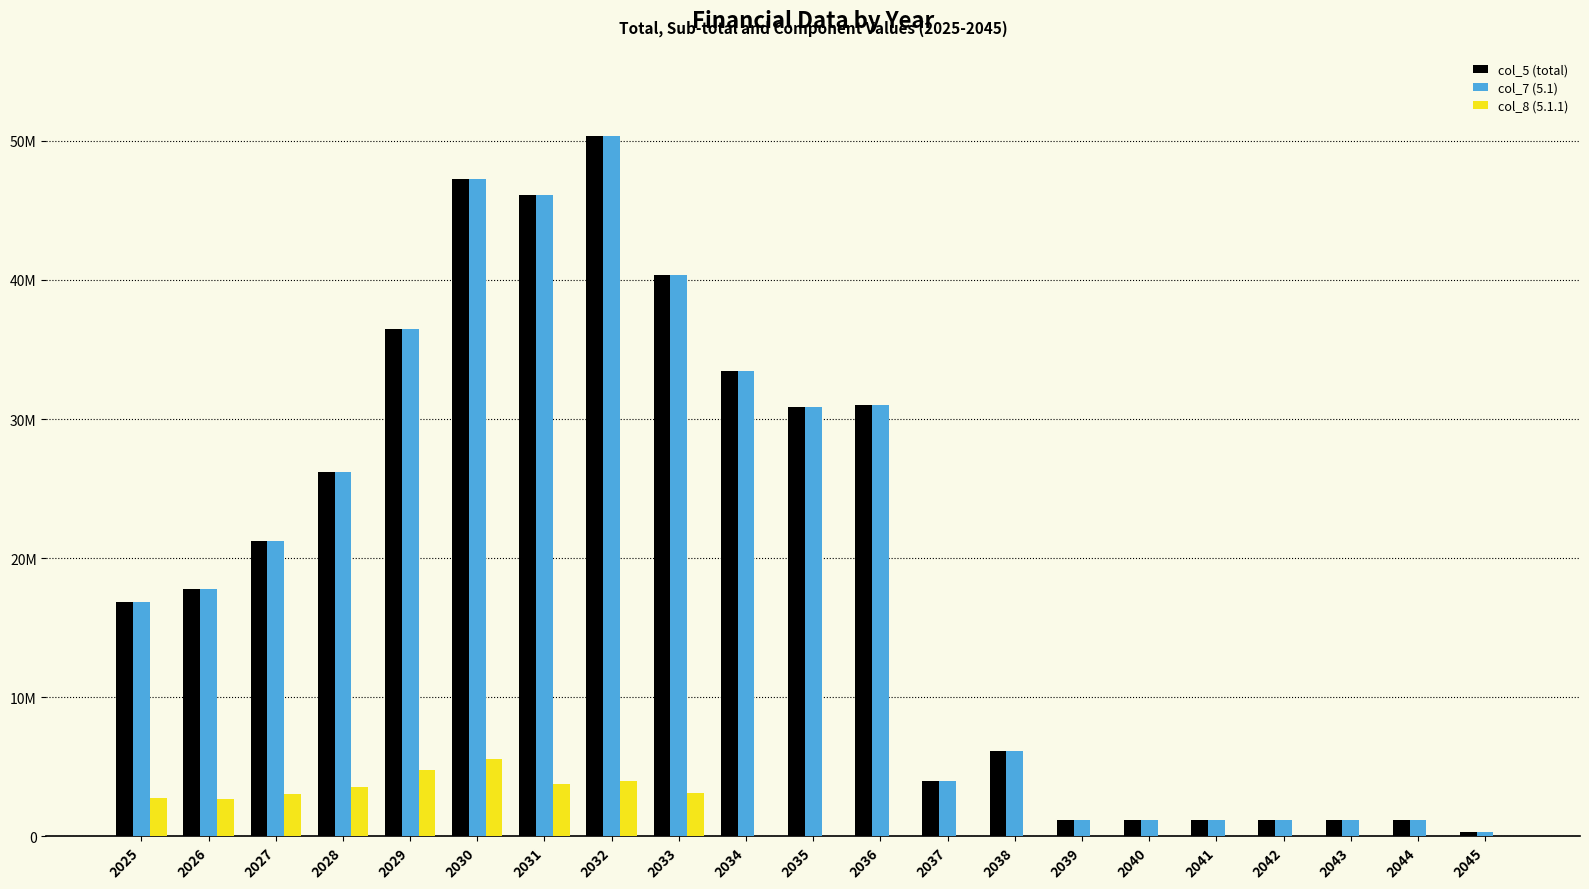

Which has a higher value, 2035 or 2043?

2035